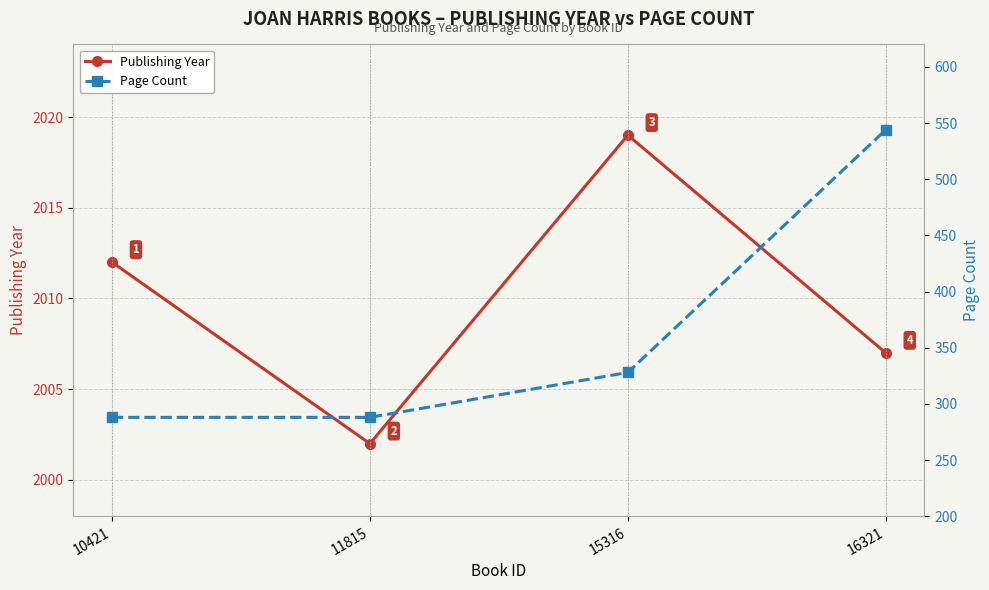

True or false: Page Count and Publishing Year intersect in this chart.

False